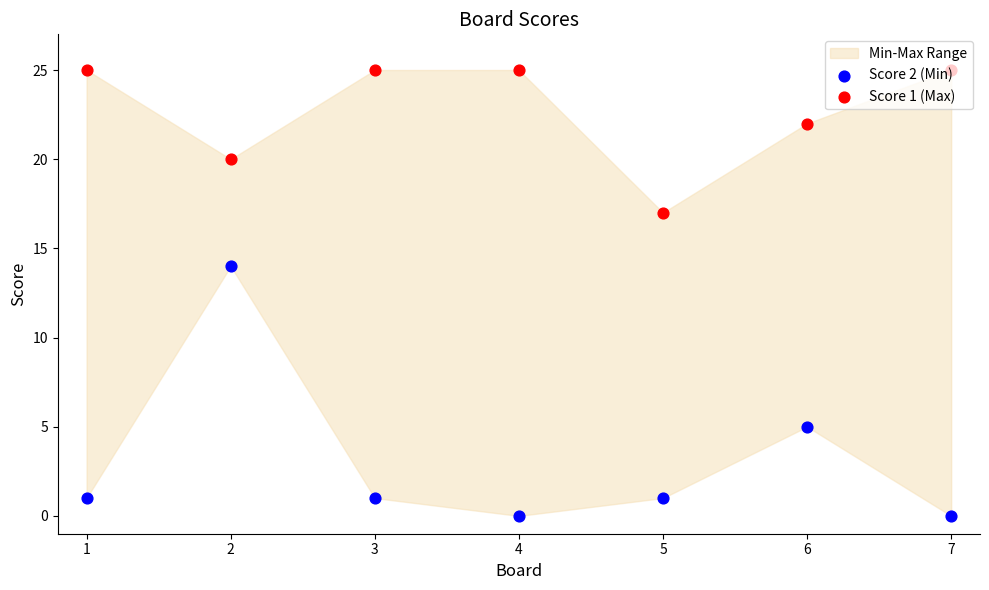

Which series contains the lowest Y value?

Score 2 (Min)